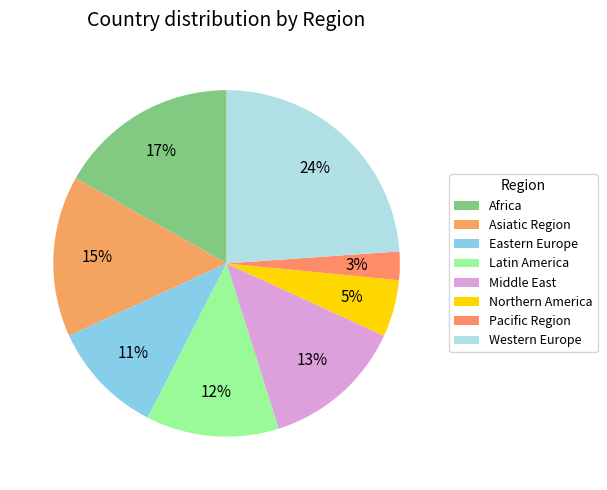

Rank the categories by value from highest to lowest.

Western Europe, Africa, Asiatic Region, Middle East, Latin America, Eastern Europe, Northern America, Pacific Region